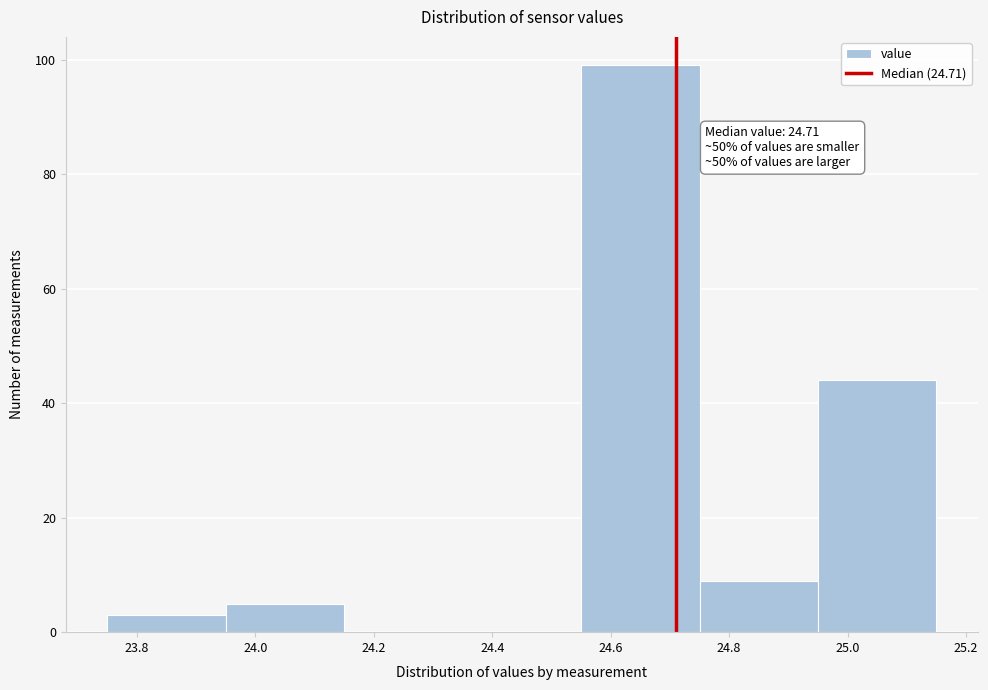

Over which range of the x-axis is the bar tallest?

24.55 to 24.75